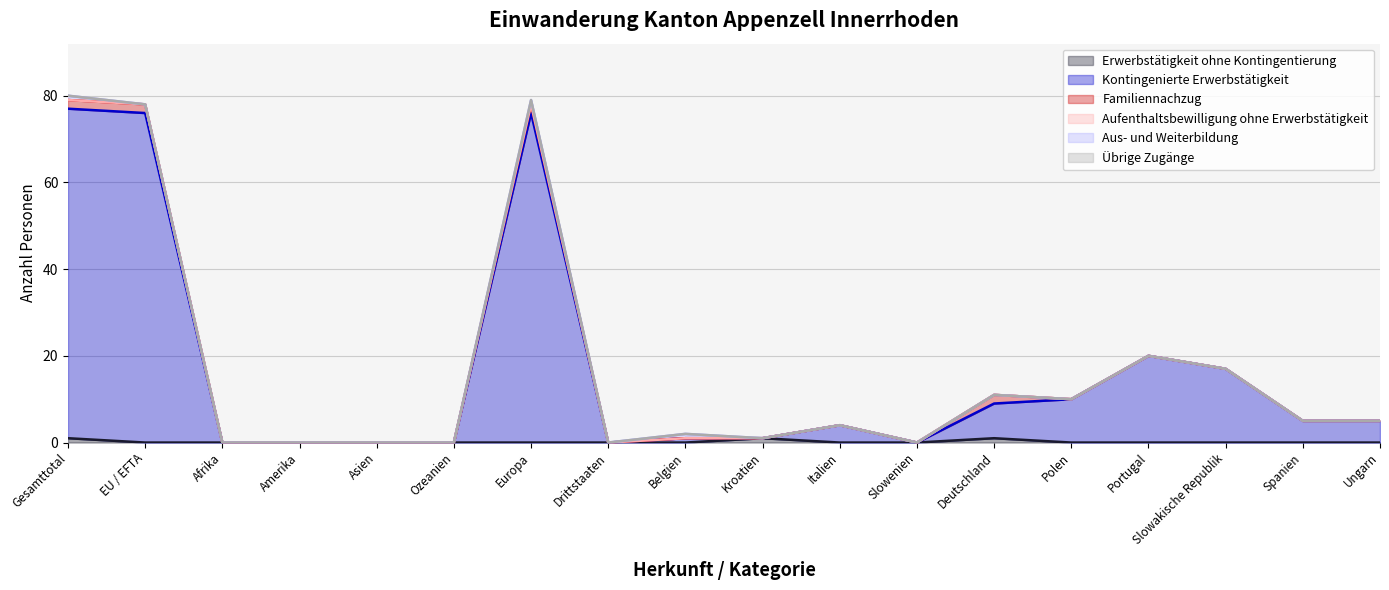

Reading right to left, extract all data points from this chart.

Erwerbstätigkeit ohne Kontingentierung: 0	0	0	0	0	1	0	0	1	0	0	0	0	0	0	0	0	1
Kontingenierte Erwerbstätigkeit: 5	5	17	20	10	8	0	4	0	1	0	76	0	0	0	0	76	76
Familiennachzug: 0	0	0	0	0	2	0	0	0	0	0	2	0	0	0	0	2	2
Aufenthaltsbewilligung ohne Erwerbstätigkeit: 0	0	0	0	0	0	0	0	0	0	0	0	0	0	0	0	0	0
Aus- und Weiterbildung: 0	0	0	0	0	0	0	0	0	1	0	1	0	0	0	0	0	1
Übrige Zugänge: 0	0	0	0	0	0	0	0	0	0	0	0	0	0	0	0	0	0